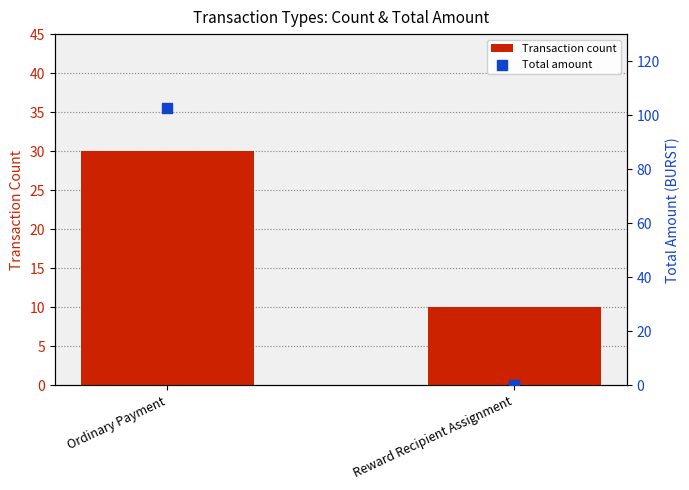

Which series has the largest total across all categories?

Total amount